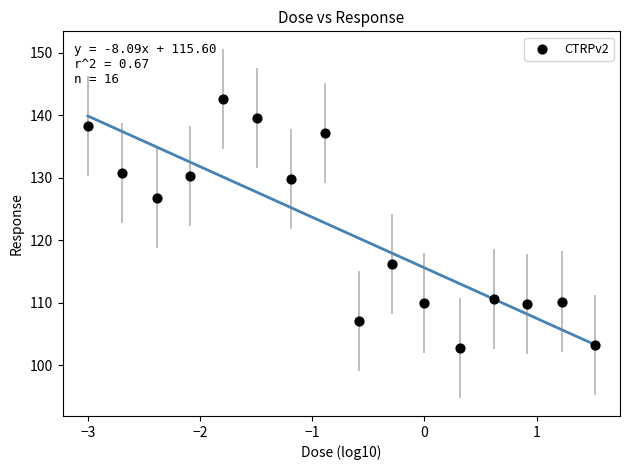

What is the range of Y values (max minus min)?

39.9